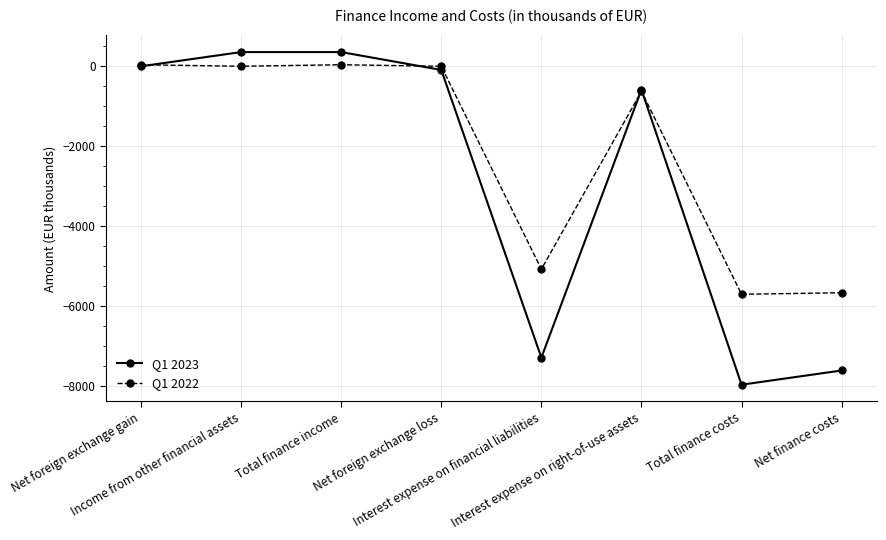

What is the average value of the Q1 2022 series?

-2122